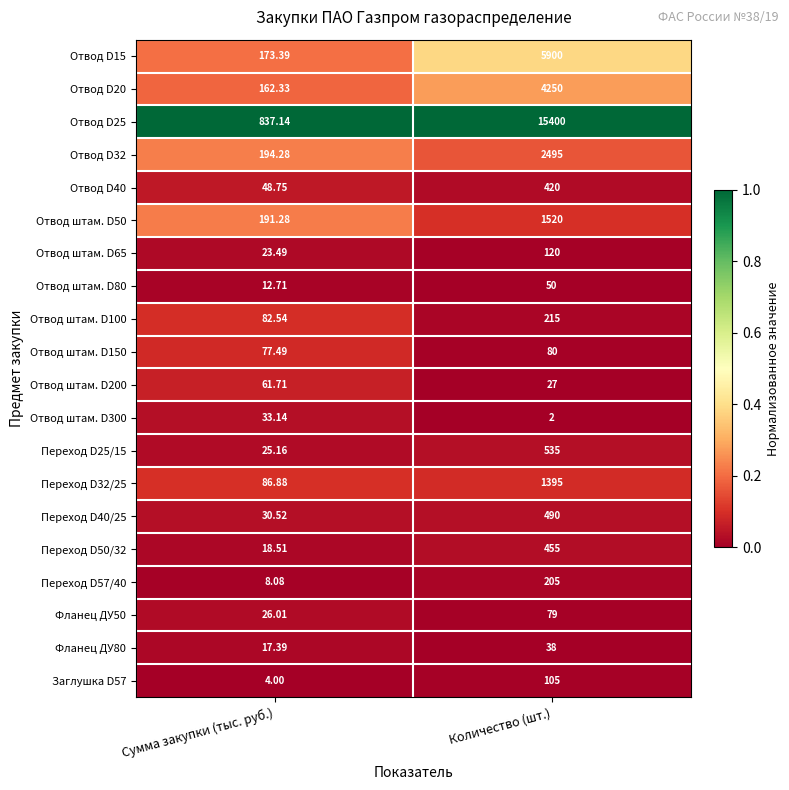

At which label does Отвод штам. D50 reach its peak?

Количество (шт.)